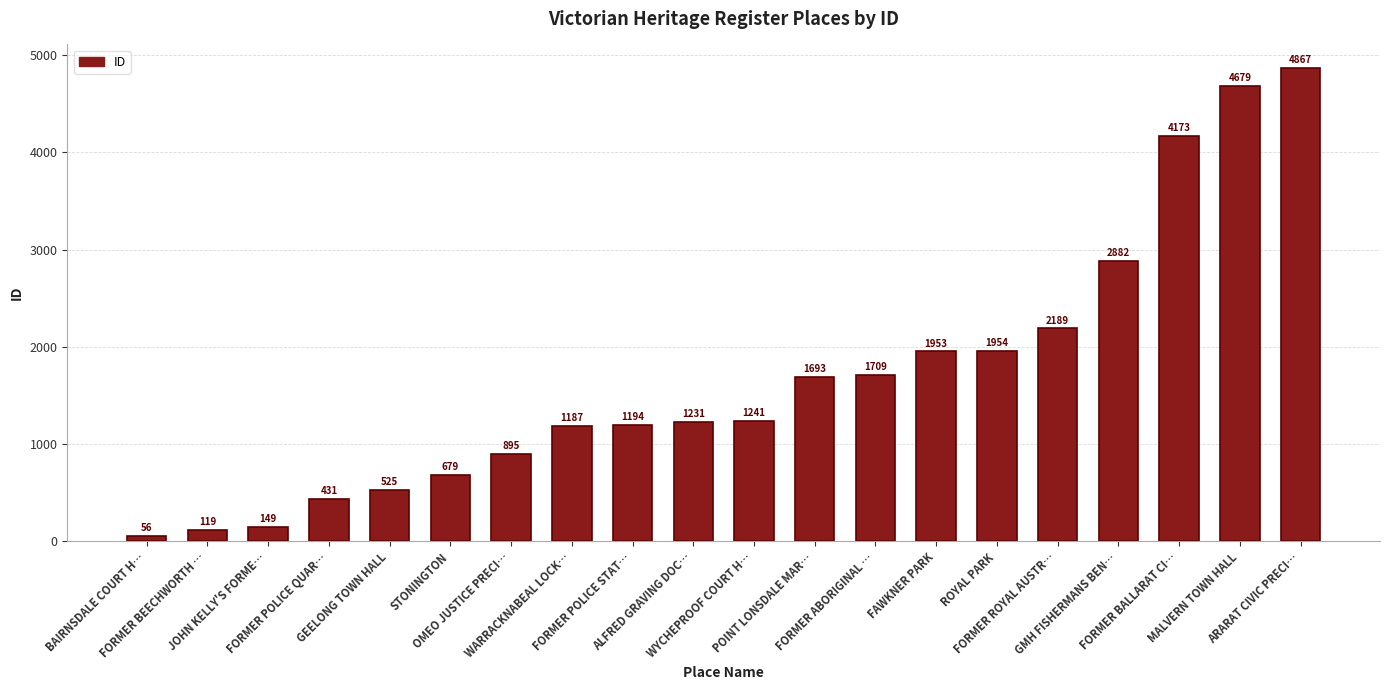

Reading left to right, transcribe all the data shown in this chart.

BAIRNSDALE COURT H…=56	FORMER BEECHWORTH …=119	JOHN KELLY'S FORME…=149	FORMER POLICE QUAR…=431	GEELONG TOWN HALL=525	STONINGTON=679	OMEO JUSTICE PRECI…=895	WARRACKNABEAL LOCK…=1187	FORMER POLICE STAT…=1194	ALFRED GRAVING DOC…=1231	WYCHEPROOF COURT H…=1241	POINT LONSDALE MAR…=1693	FORMER ABORIGINAL …=1709	FAWKNER PARK=1953	ROYAL PARK=1954	FORMER ROYAL AUSTR…=2189	GMH FISHERMANS BEN…=2882	FORMER BALLARAT CI…=4173	MALVERN TOWN HALL=4679	ARARAT CIVIC PRECI…=4867